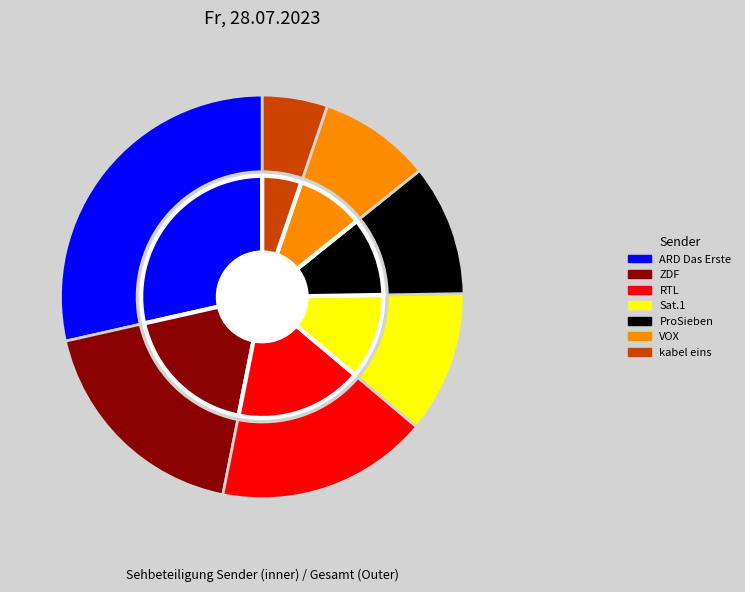

Which slice is the largest?

ARD Das Erste